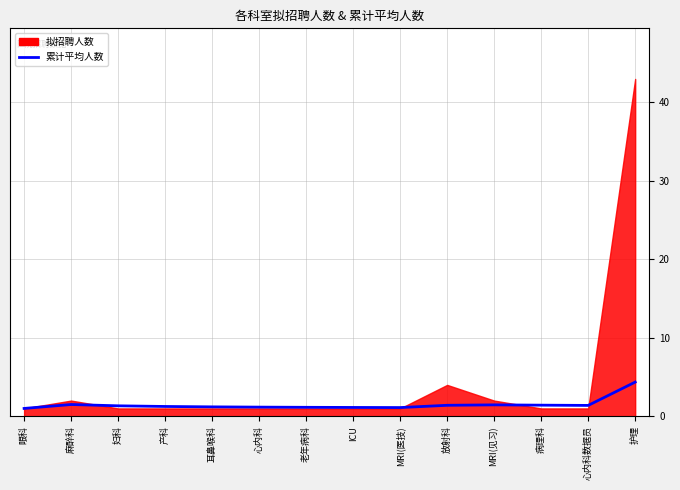

Which label corresponds to the smallest value in the chart?

眼科